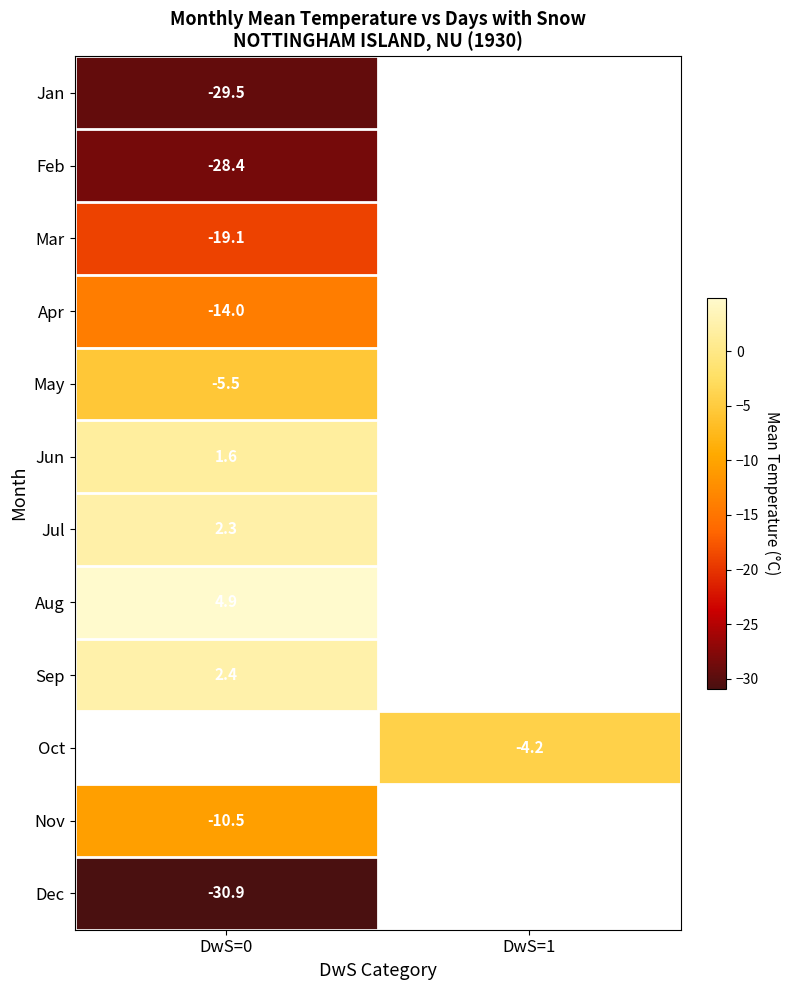

How many categories are shown in the chart?

2